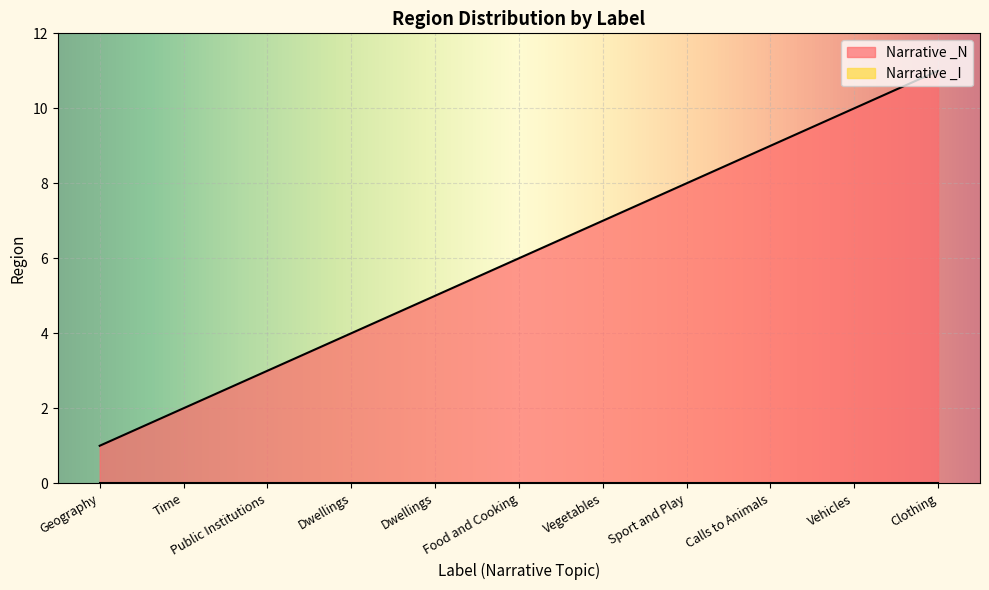

The chart shows a value of 9 at Calls to Animals. True or false?

True